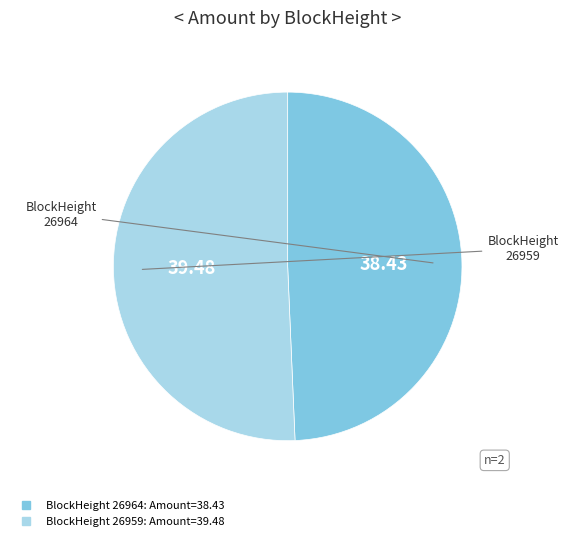

Does any single category account for the majority?

Yes